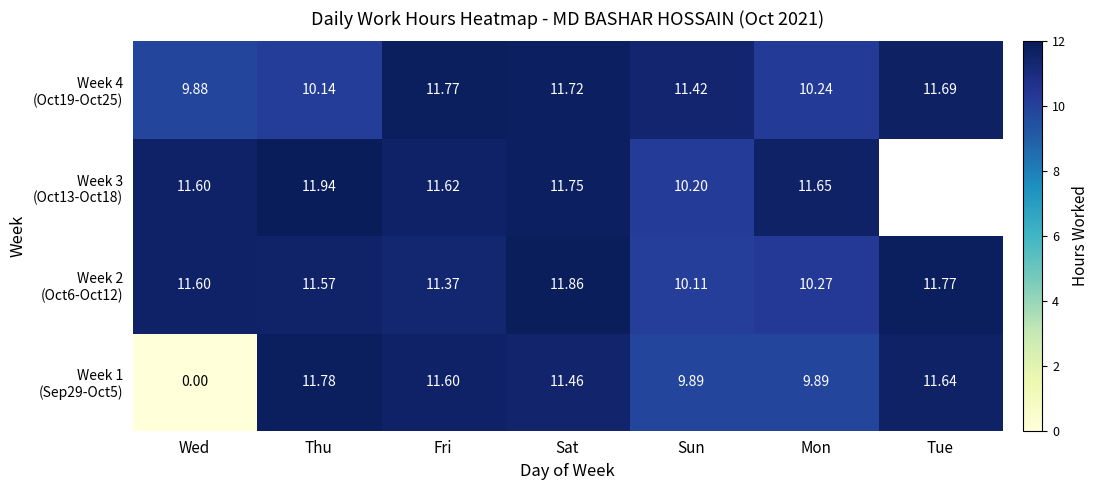

How many data points in Week 4 (Oct19-Oct25) are less than 11?

3